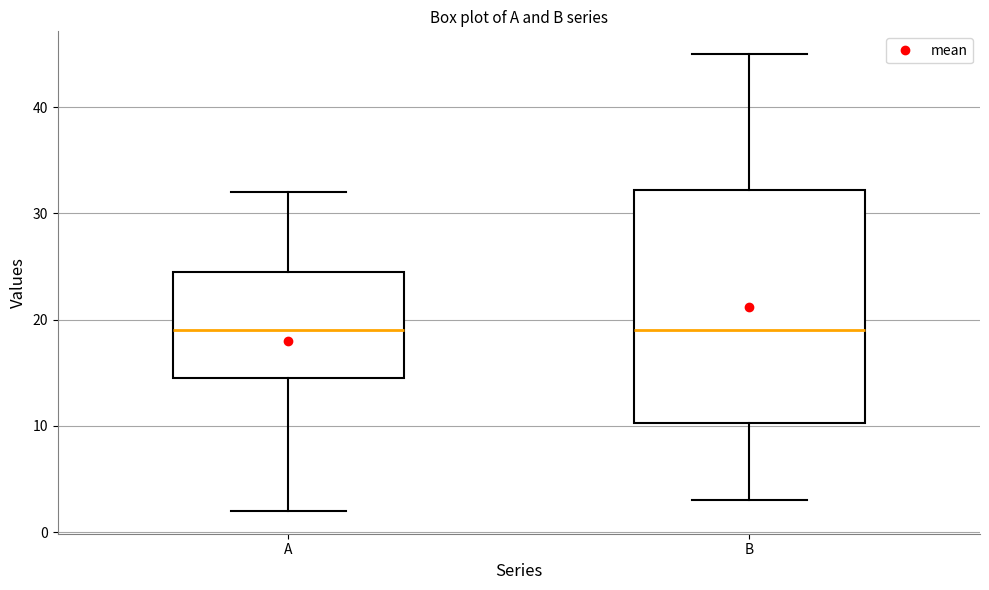

Reading left to right, transcribe this box plot: for each box, give where its median line is, the range the box spans, and where its two whiskers end, as read against the y-axis. The values are not printed on the chart, so give them approximately, as read against the axis.

A: median 19, box 15 to 25, whiskers 2 to 32
B: median 19, box 10 to 32, whiskers 3 to 45